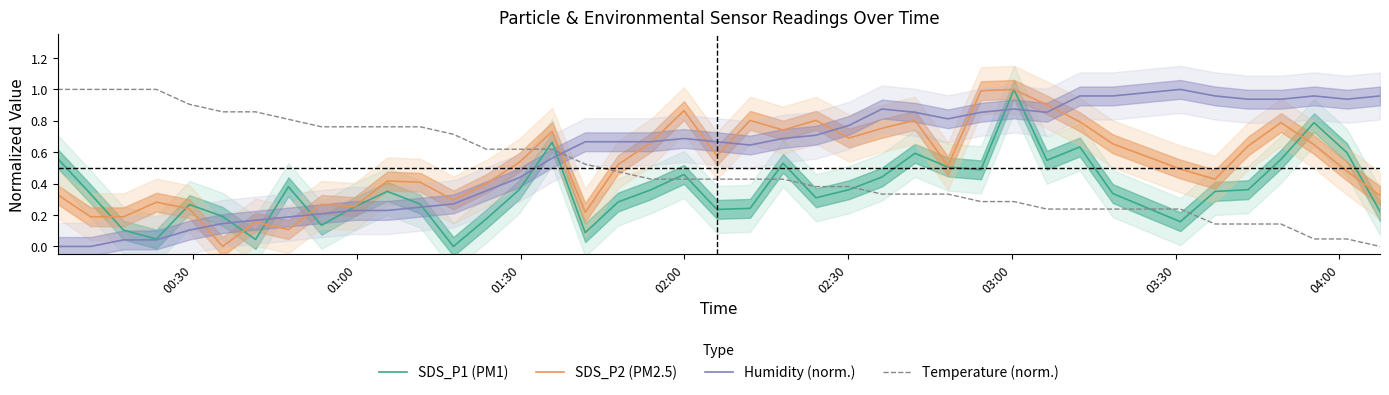

True or false: SDS_P1 (PM1) and Temperature (norm.) intersect in this chart.

True